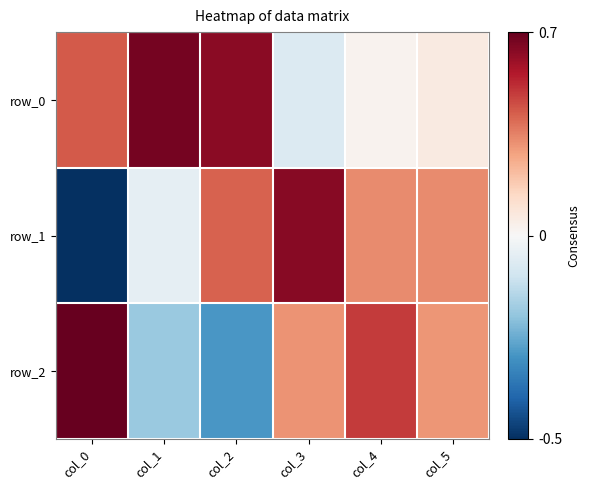

Rank the series by their maximum value, from highest to lowest.

row_2, row_0, row_1